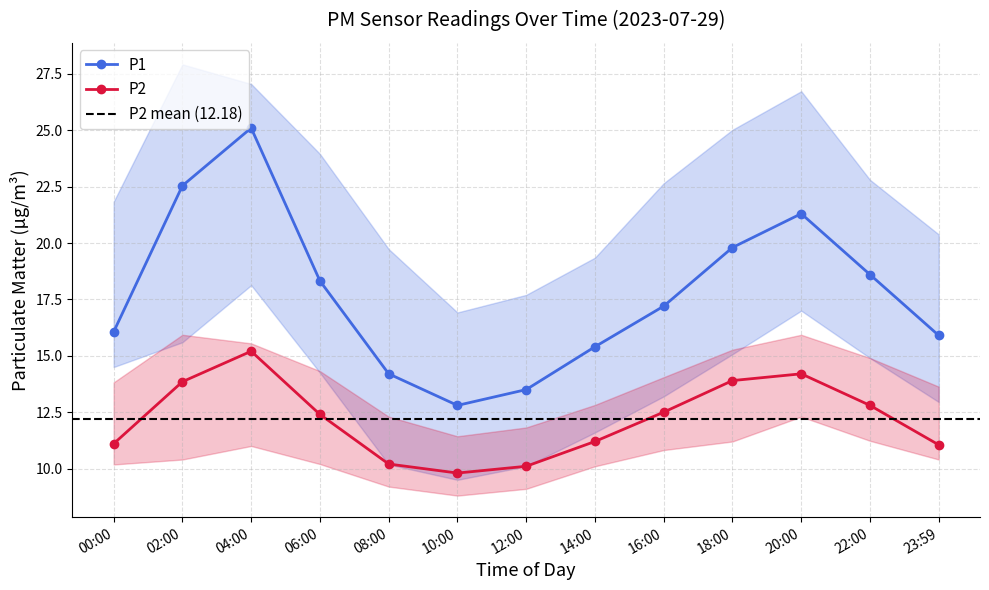

In P1, how many points are lower than both neighbors (excluding endpoints)?

1